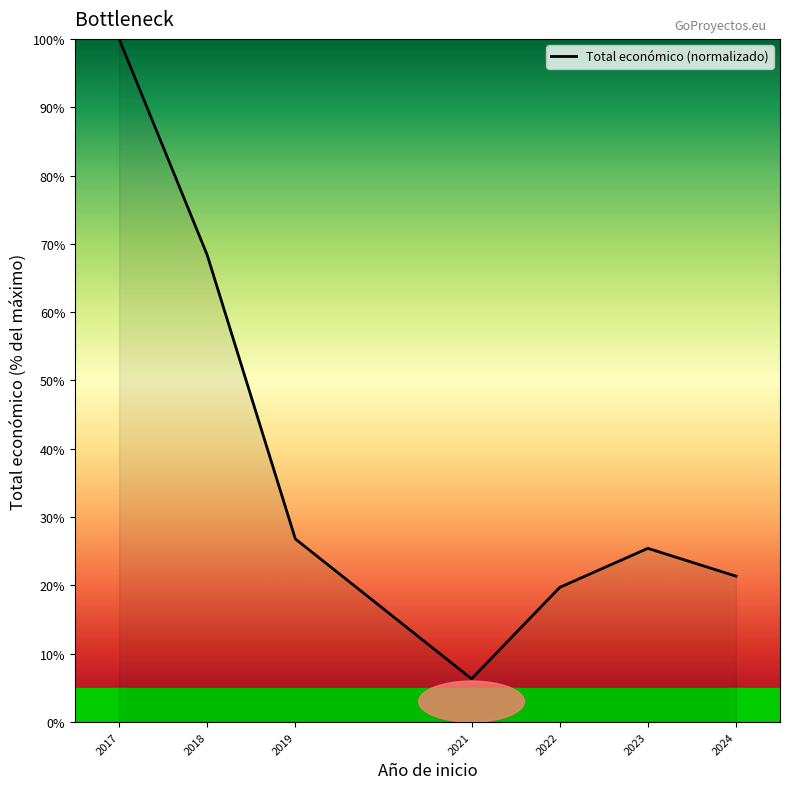

What is the difference between the second highest and second lowest values?

48.6